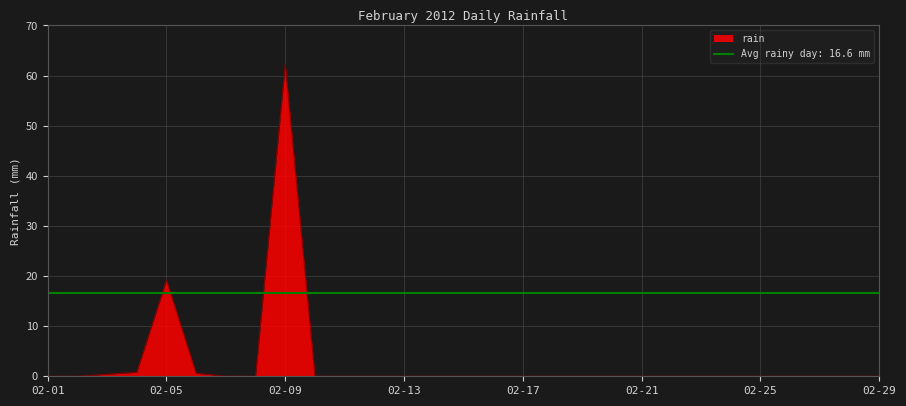

Which has a higher value, 2012-02-08 or 2012-02-14?

2012-02-08